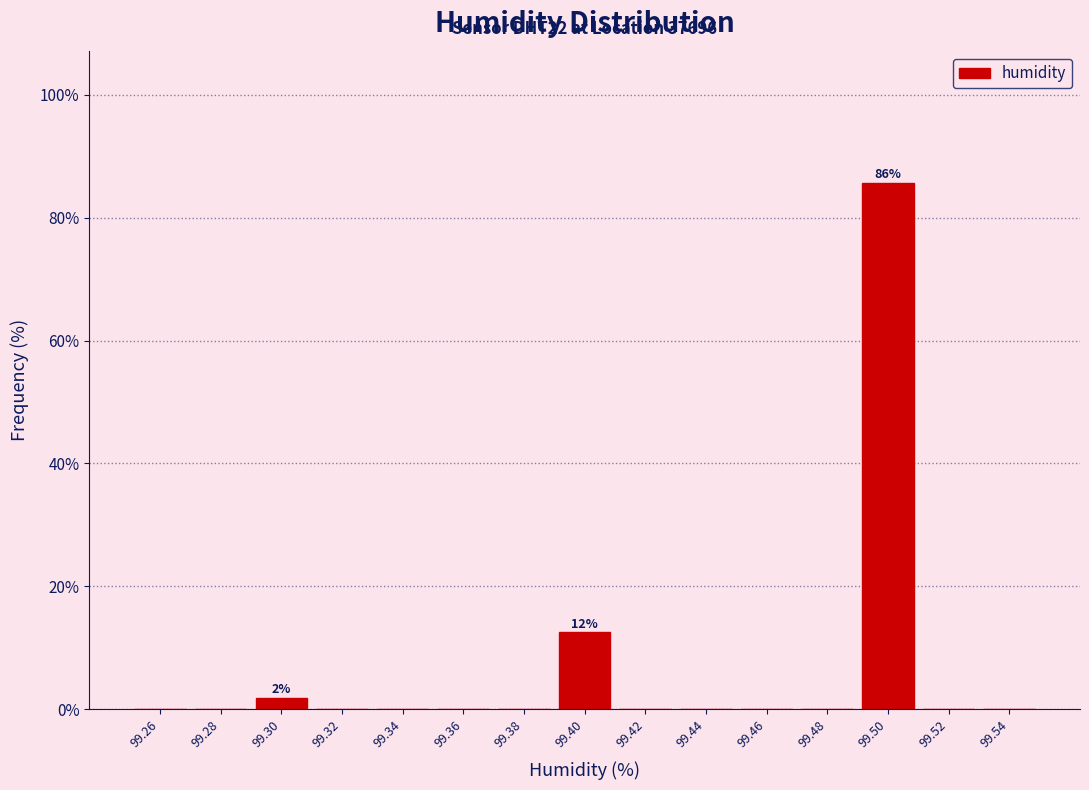

Over which range of the x-axis is the bar tallest?

99.49 to 99.51